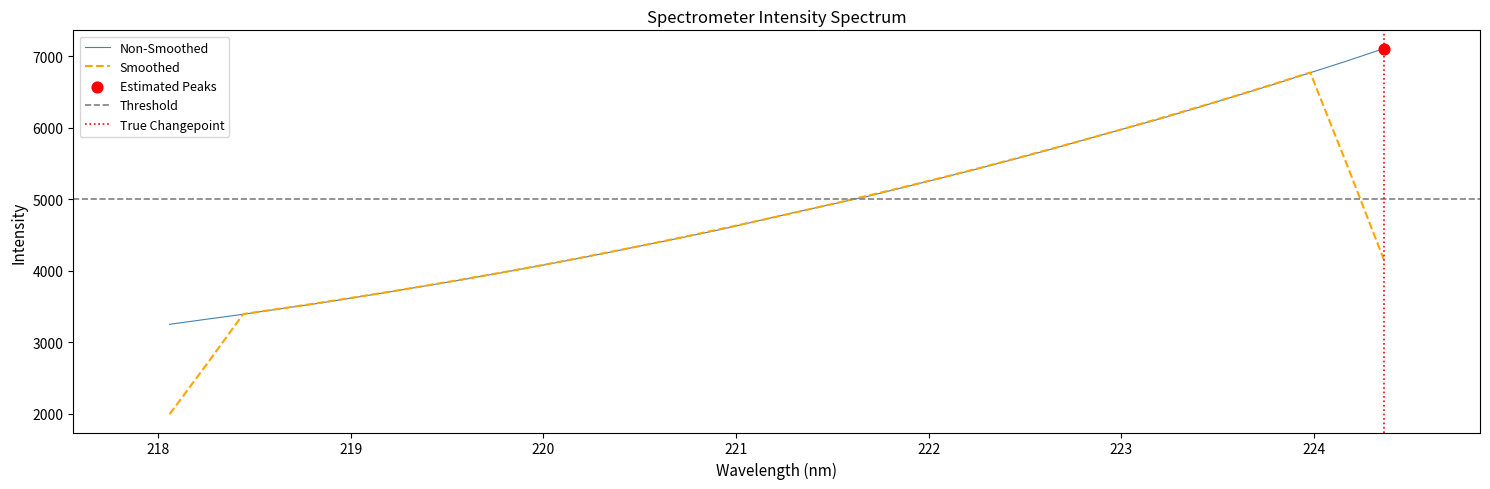

What is the lowest value of the Non-Smoothed series?

3250.4